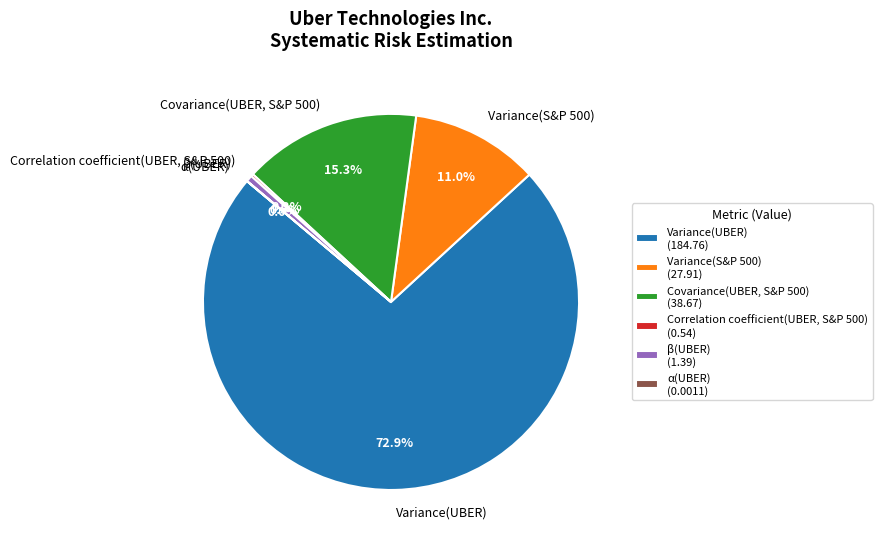

Is Covariance(UBER, S&P 500) the majority of the pie?

No